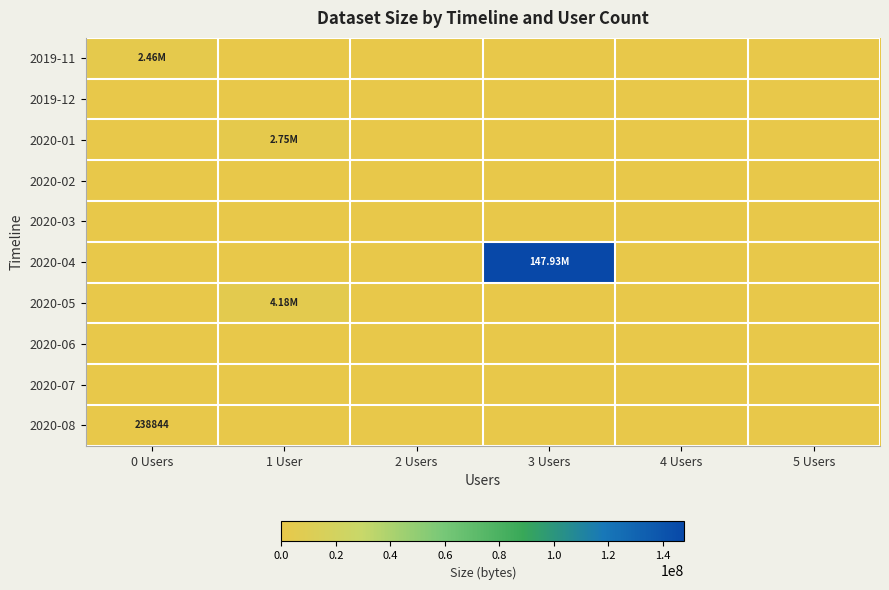

At which category is the sum across all series the highest?

3 Users